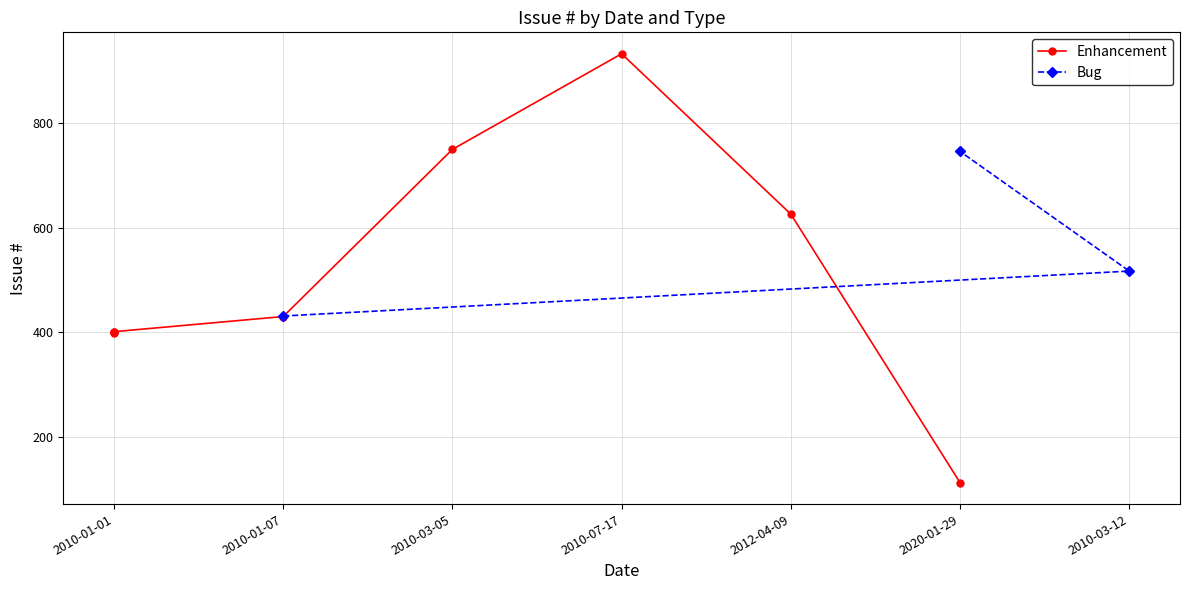

How many values in the Bug series are below 517?

1